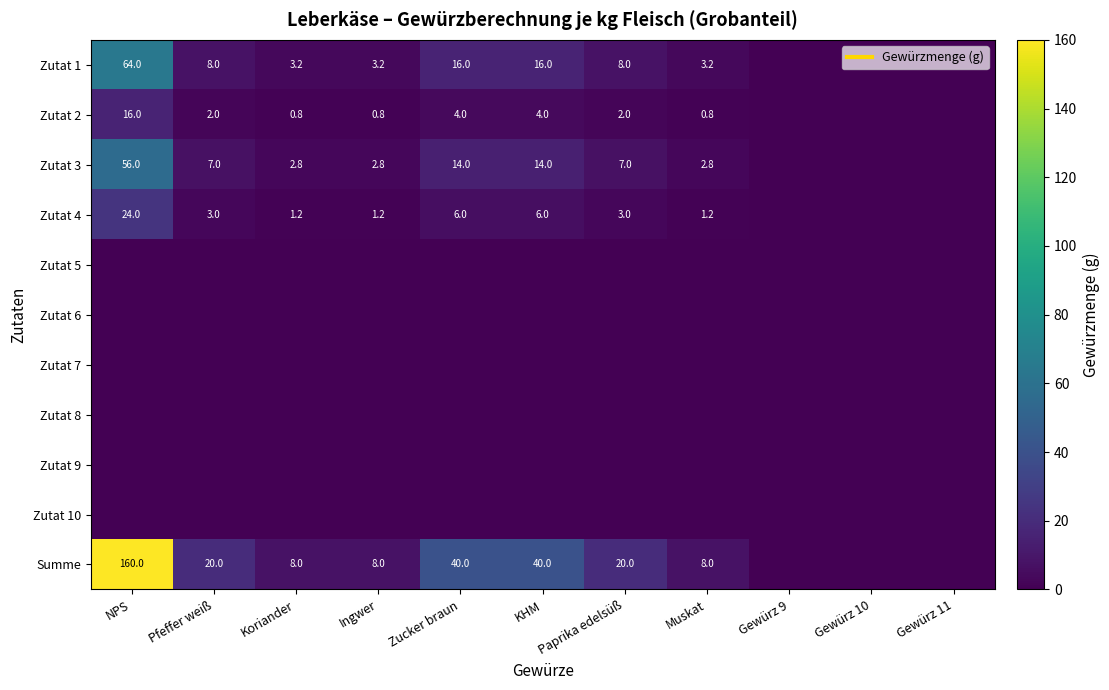

What is the total value across all series at Paprika edelsüß?

40.0